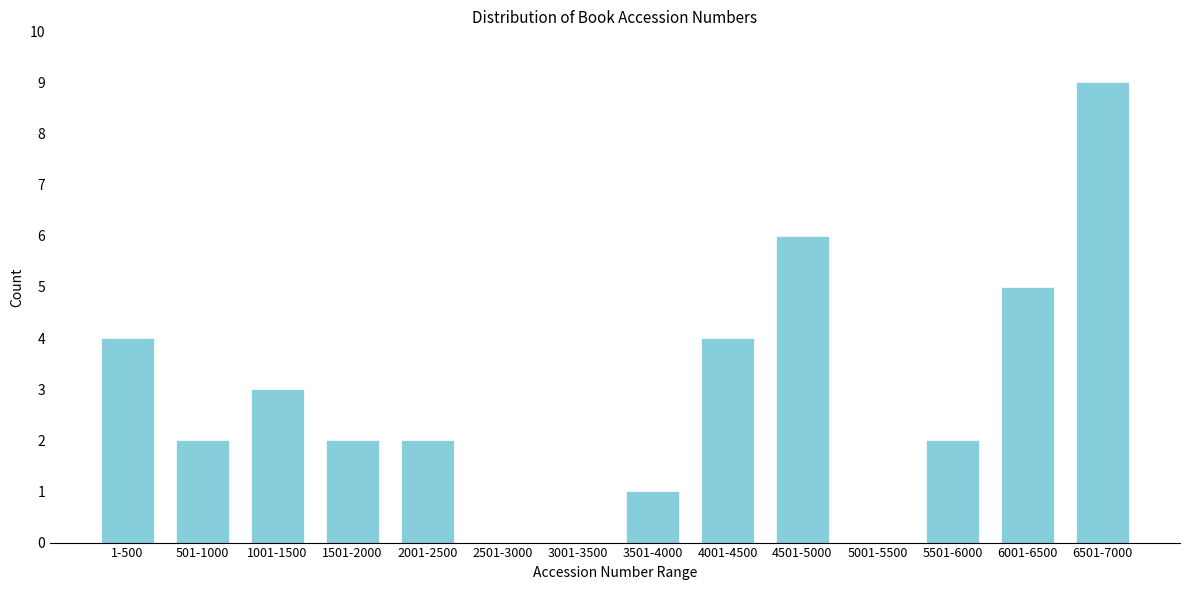

Reading left to right, what are all the values shown in this chart?

1-500=4	501-1000=2	1001-1500=3	1501-2000=2	2001-2500=2	2501-3000=0	3001-3500=0	3501-4000=1	4001-4500=4	4501-5000=6	5001-5500=0	5501-6000=2	6001-6500=5	6501-7000=9